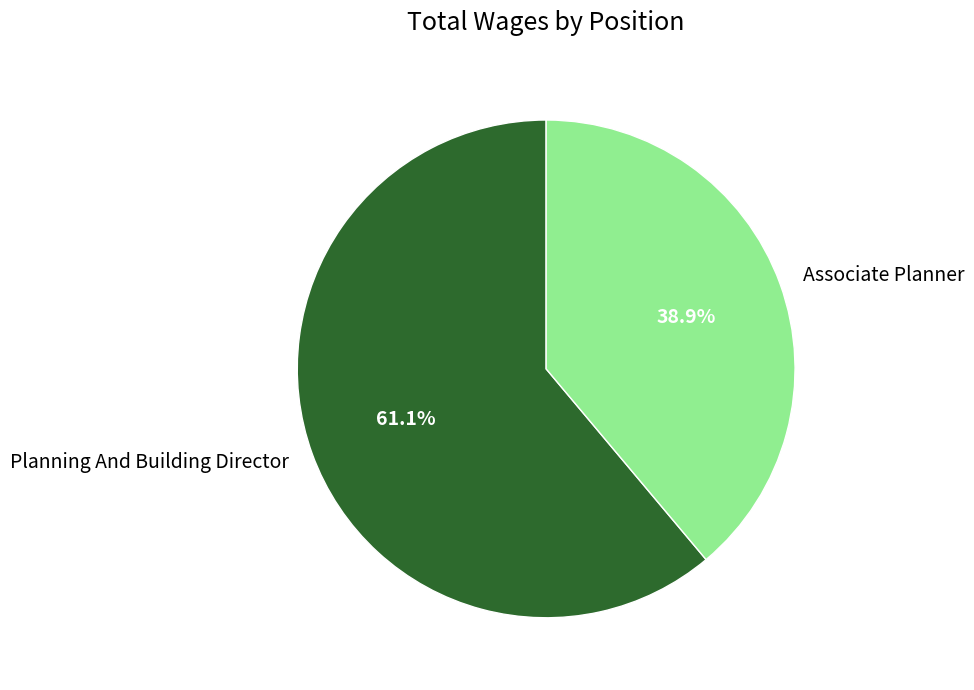

What is the total percentage of Planning And Building Director and Associate Planner?

100.0%